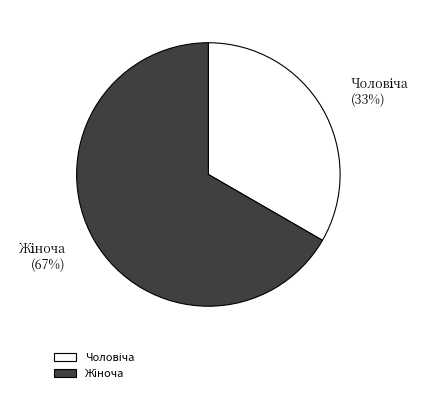

To the nearest percent, what is the average slice percentage?

50%